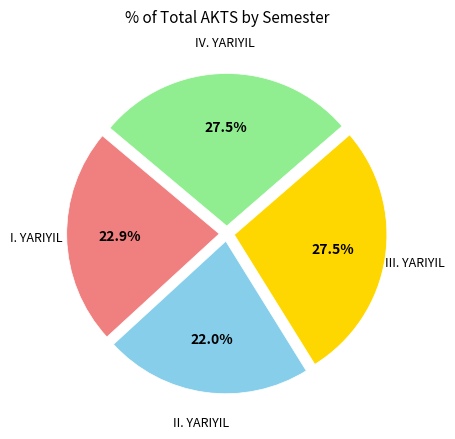

Does IV. YARIYIL represent more than half of the total?

No